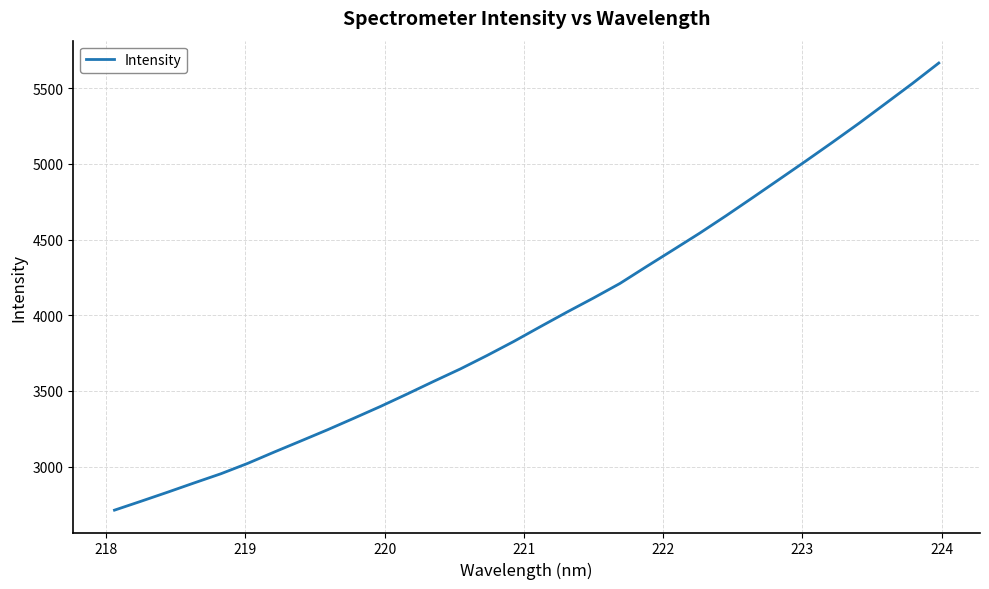

Reading right to left, extract all data points from this chart.

5666.8	5530.8	5399.7	5269.1	5143.3	5019.9	4898.8	4777.9	4658.4	4542.4	4431.7	4321.8	4210.1	4113.4	4020.1	3923.8	3826.2	3733.8	3645.3	3563.4	3479.6	3397.6	3319.6	3242.6	3168.9	3095.6	3020.6	2952.5	2892.2	2830.7	2770.7	2711.8